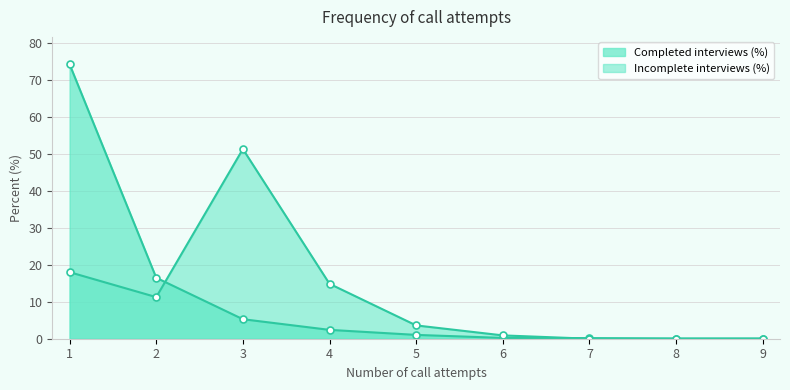

What is the difference between the highest and lowest values at 6?

0.7